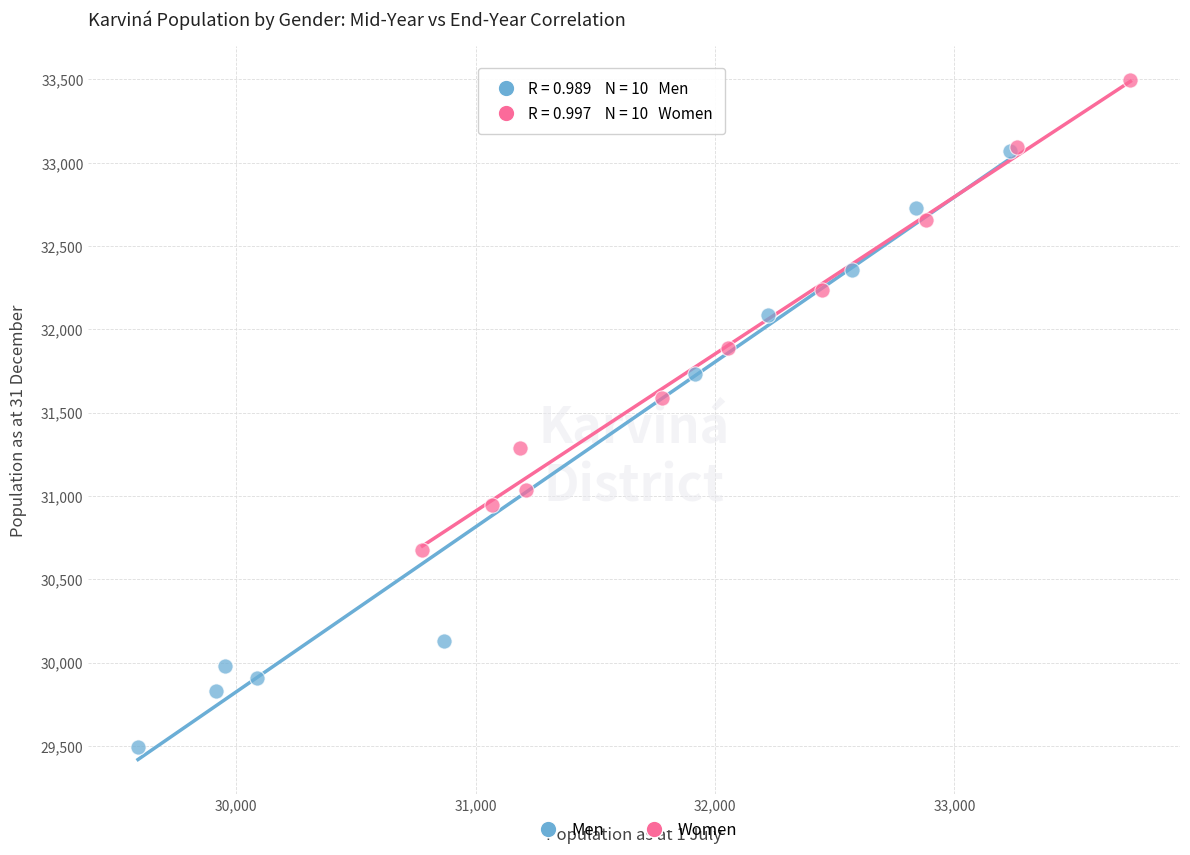

What are all the series names shown in the legend?

Men, Women